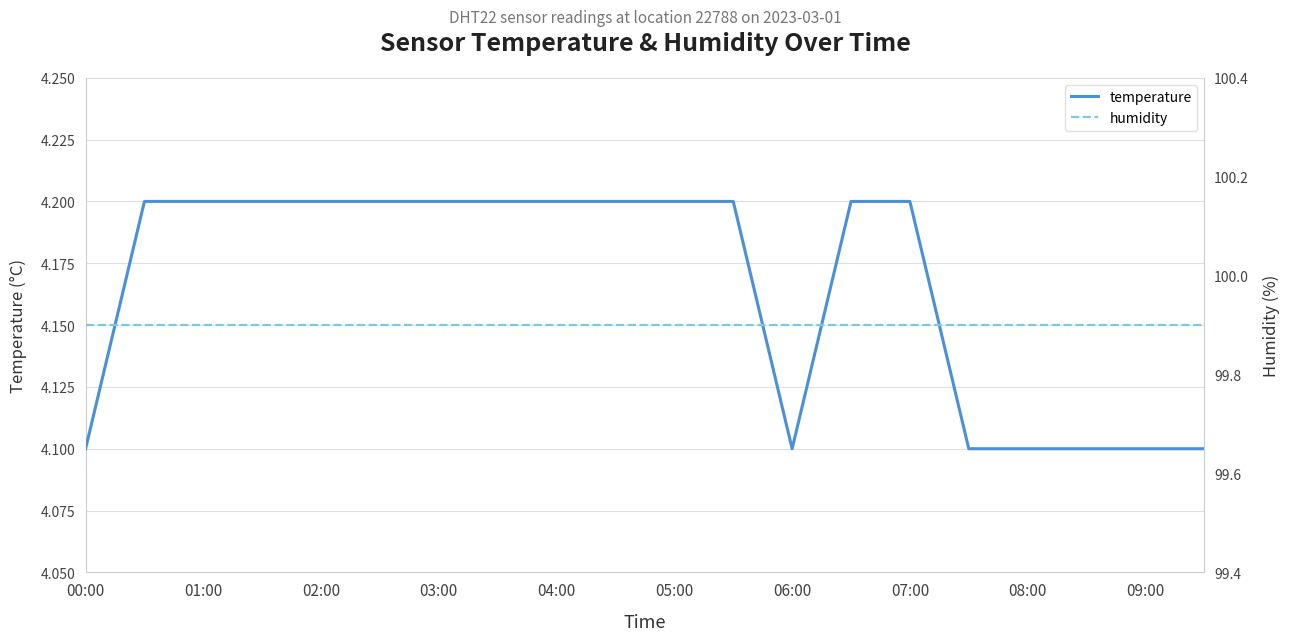

What is the minimum value for temperature?

4.1